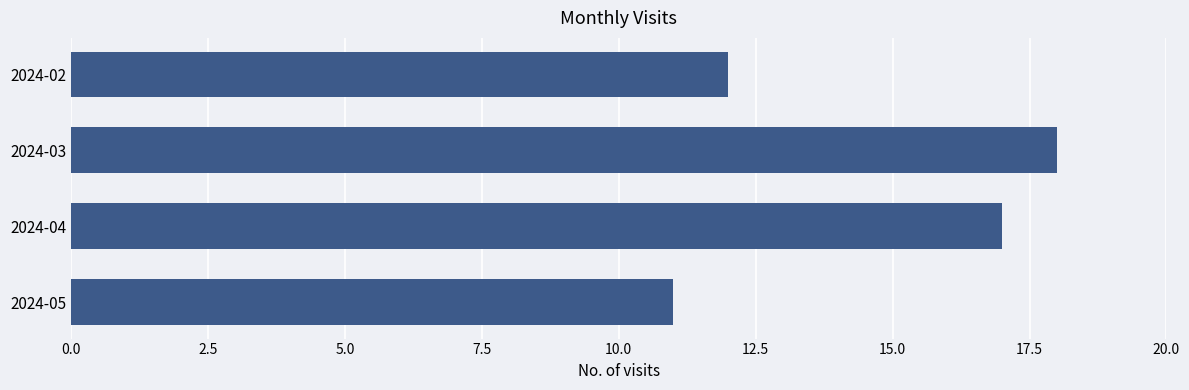

Rank the categories by value from highest to lowest.

2024-03, 2024-04, 2024-02, 2024-05